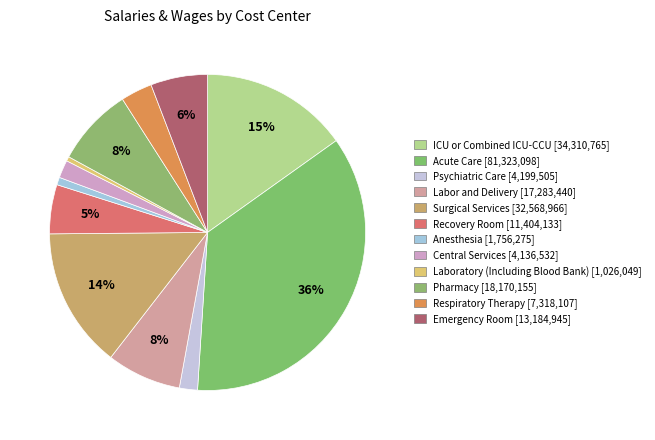

What percentage is the Central Services slice, to the nearest percent?

2%